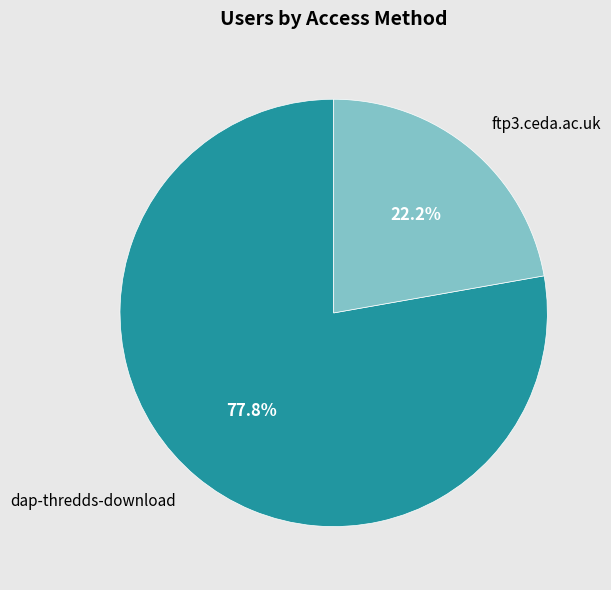

To the nearest percent, what is the difference between the largest and smallest slice percentages?

56%